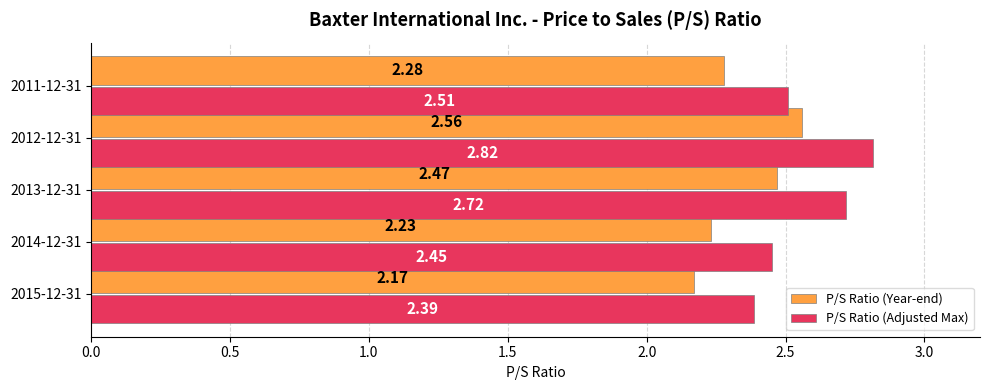

What is the difference between the maximum and minimum values in the P/S Ratio (Adjusted Max) series?

0.4